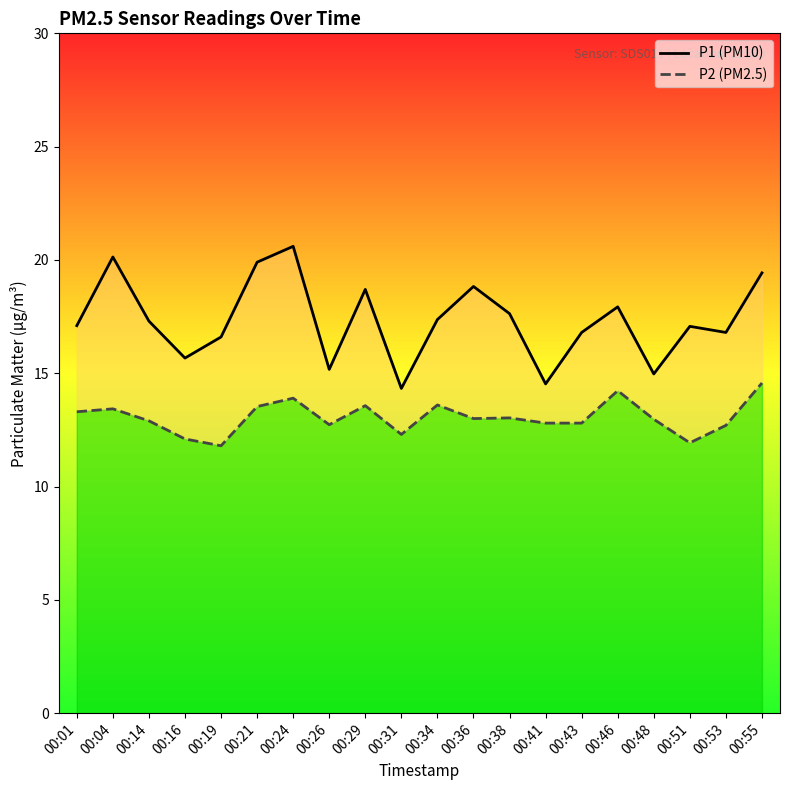

True or false: P1 (PM10) and P2 (PM2.5) intersect in this chart.

False